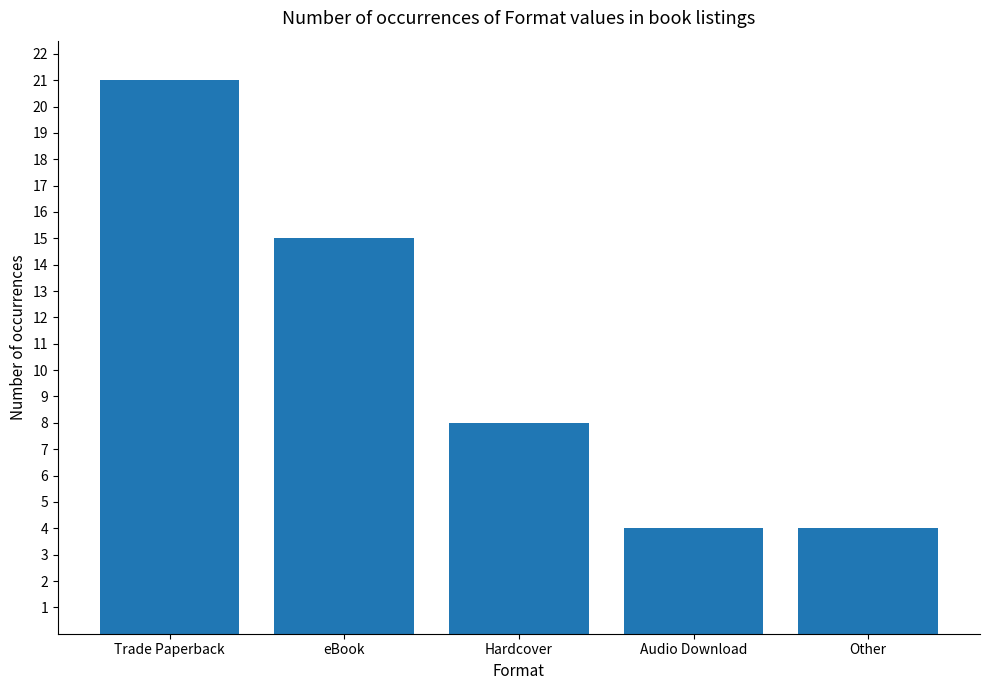

What is the difference between the second highest and minimum values?

11